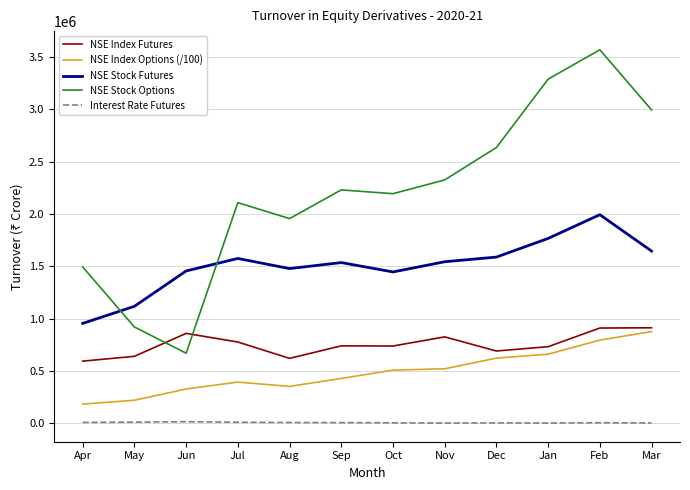

Rank the series at Jun from lowest to highest value.

Interest Rate Futures, NSE Index Options (/100), NSE Stock Options, NSE Index Futures, NSE Stock Futures